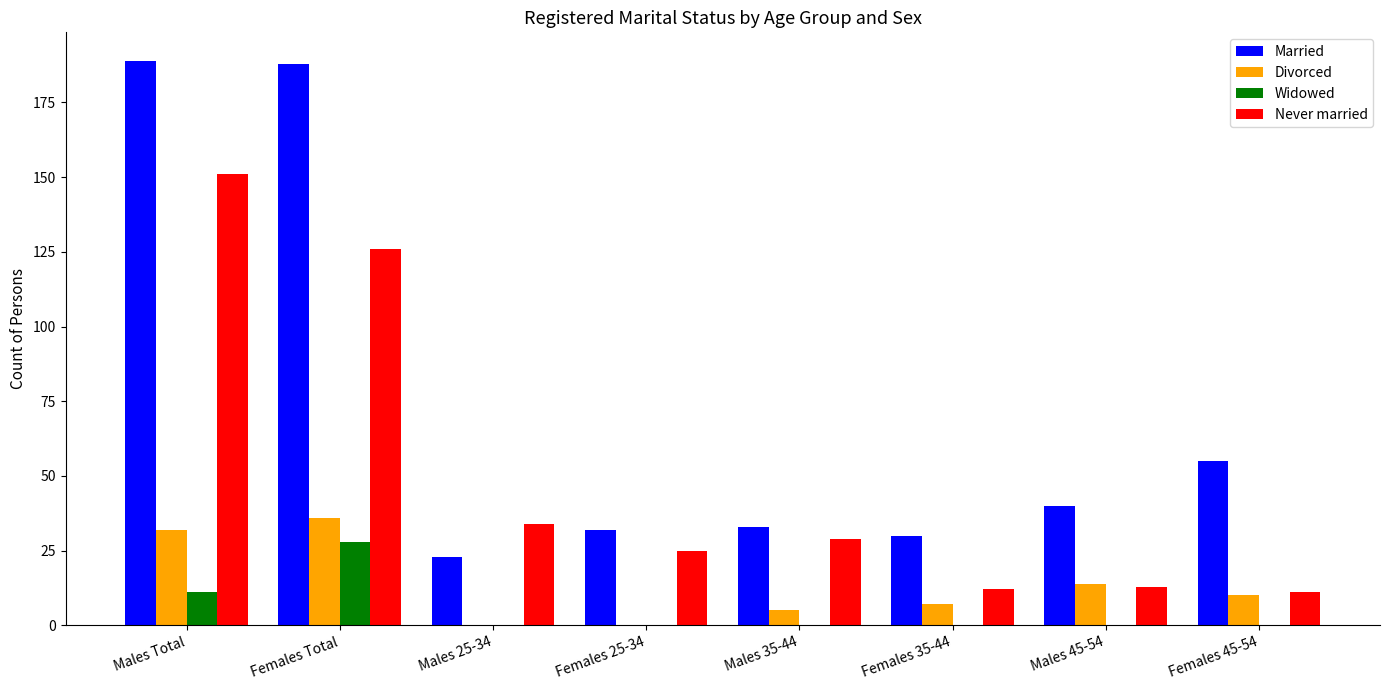

What is the greatest value displayed?

189